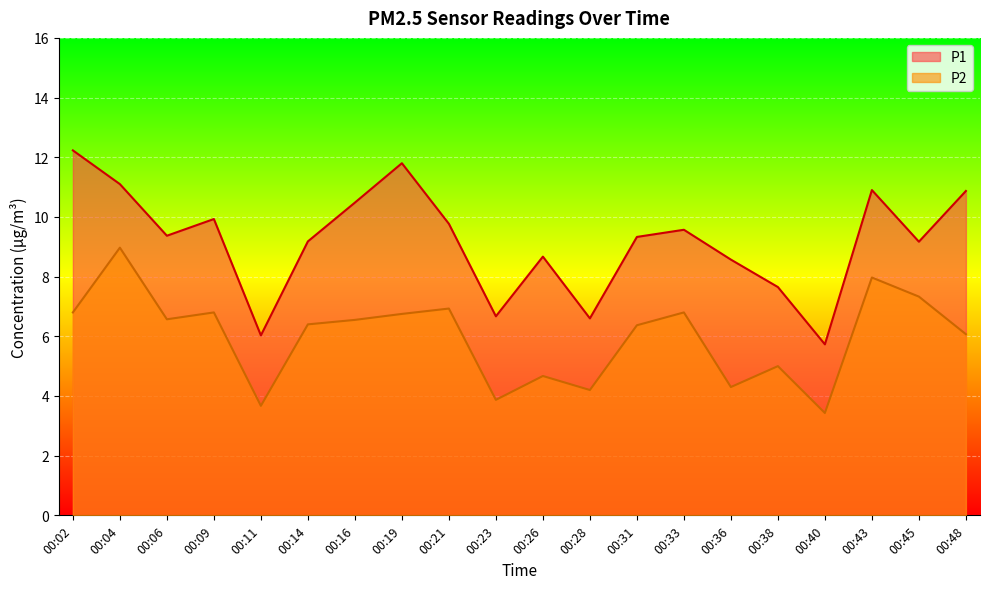

Where is P1 nearest to the value 8?

00:38